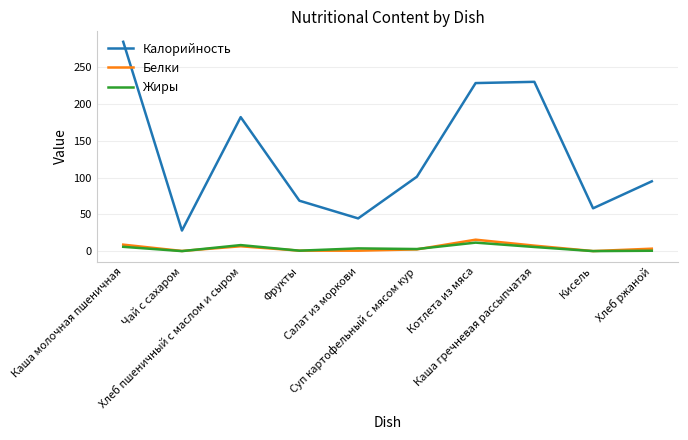

Which category has the highest value across all series?

Каша молочная пшеничная